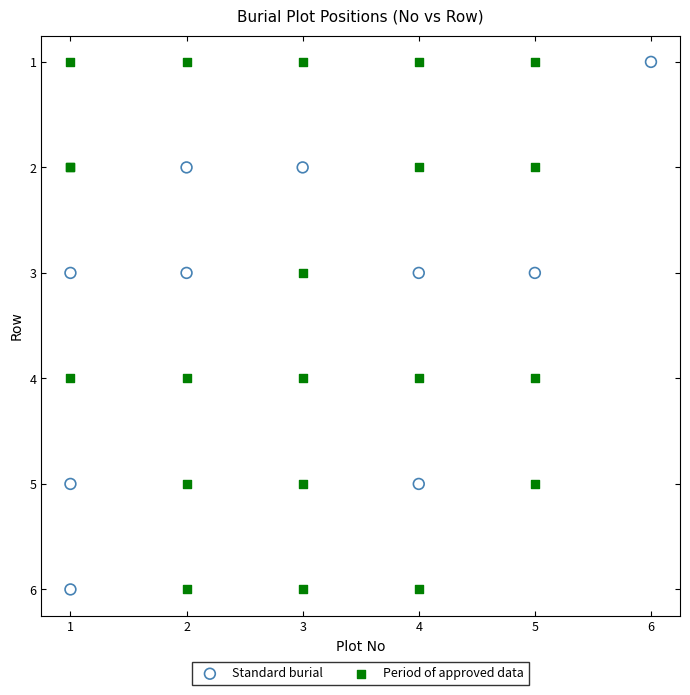

What are all the series names shown in the legend?

Standard burial, Period of approved data